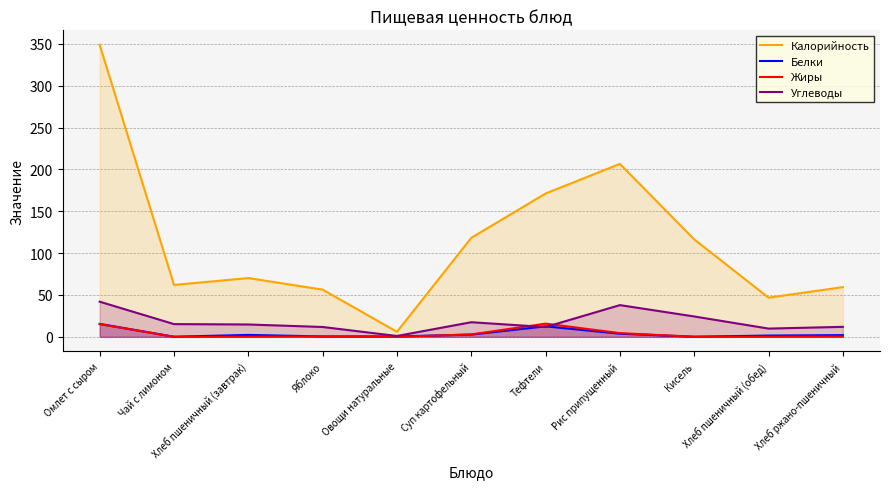

How many series are shown in this chart?

4